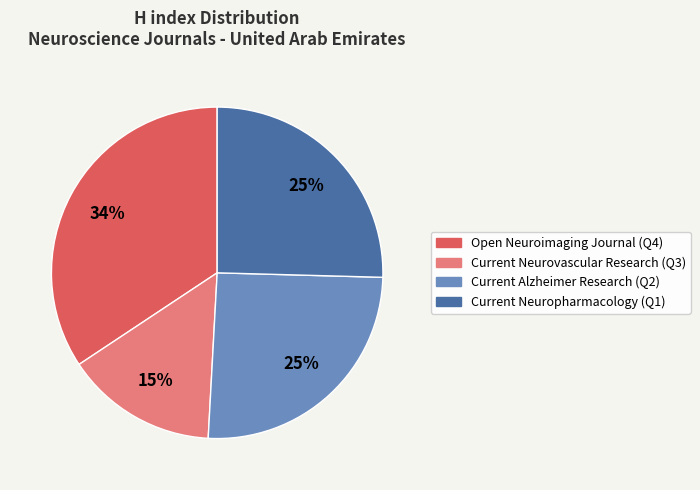

Do Current Neurovascular Research (Q3) and Open Neuroimaging Journal (Q4) together represent more than half of the pie?

No